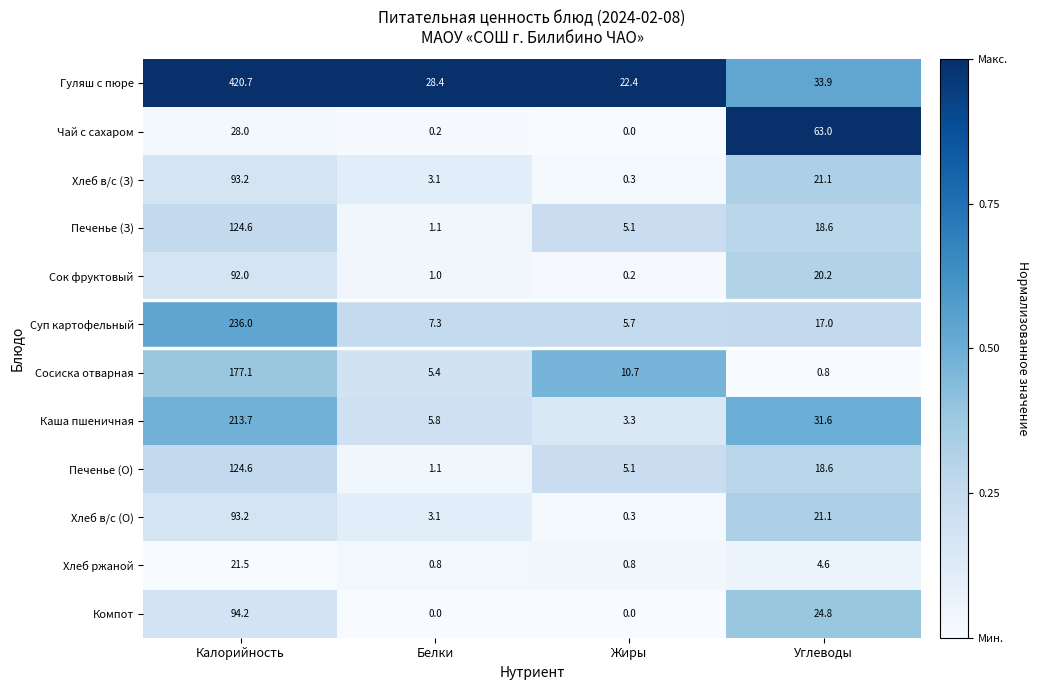

True or false: Хлеб в/с (О) has a value of 14.1 at Углеводы.

False